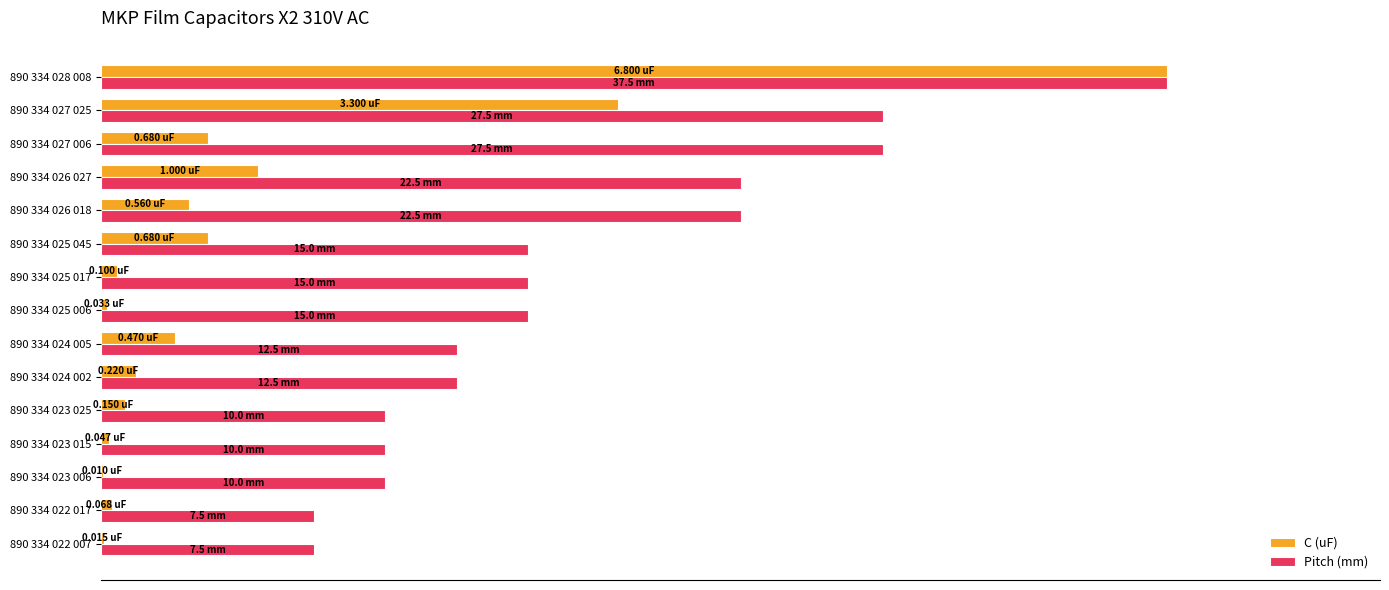

Rank the series by their average value, from lowest to highest.

C (uF), Pitch (mm)